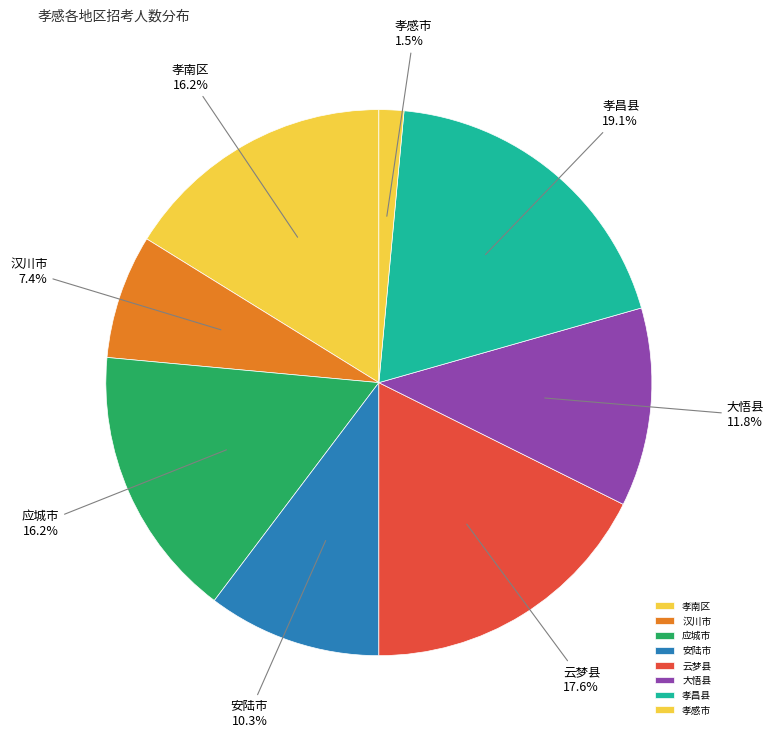

Which category has the biggest portion of the pie?

孝昌县